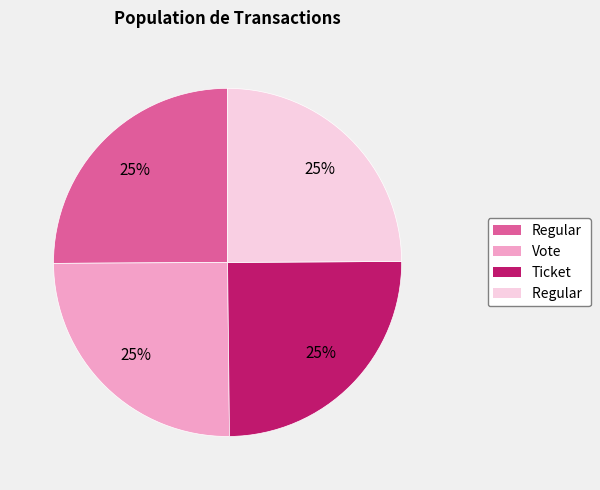

Is there a majority slice in this chart?

No